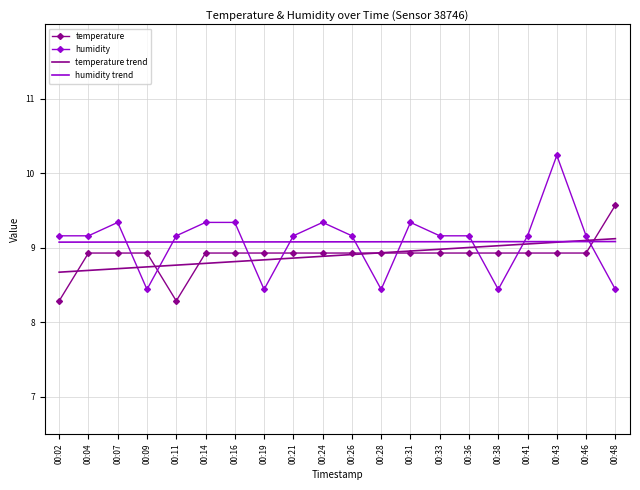

Where do humidity trend and temperature first cross each other?

00:46 and 00:48